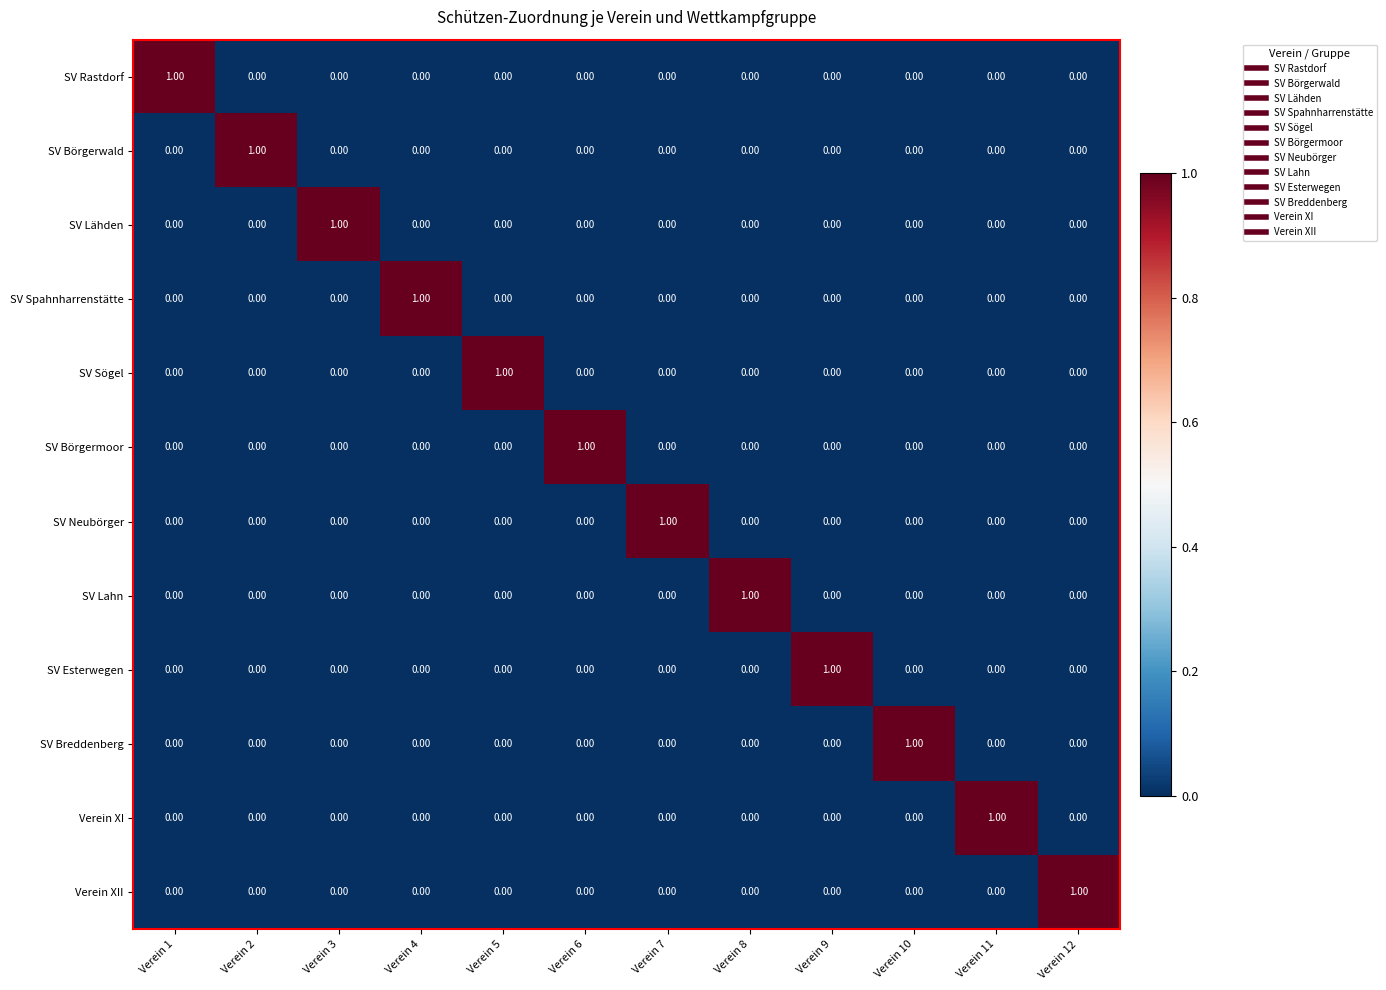

At how many categories does at least one series exceed 0?

12